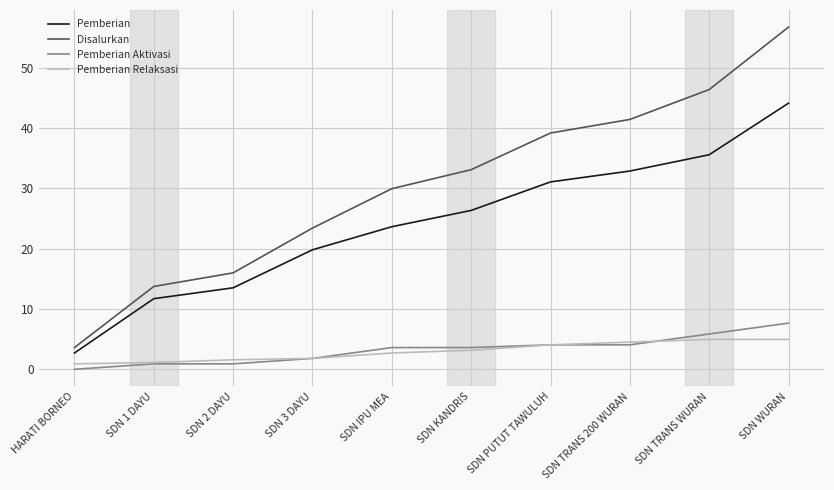

What is the average value of the Pemberian series?

24.1